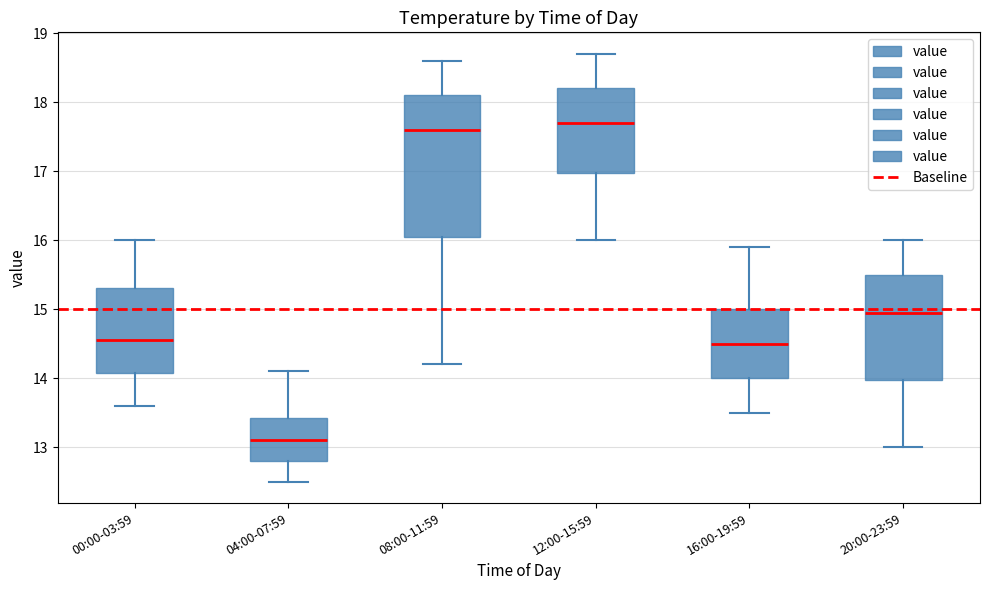

Which box is the tallest, from its lower edge to its upper edge?

08:00-11:59